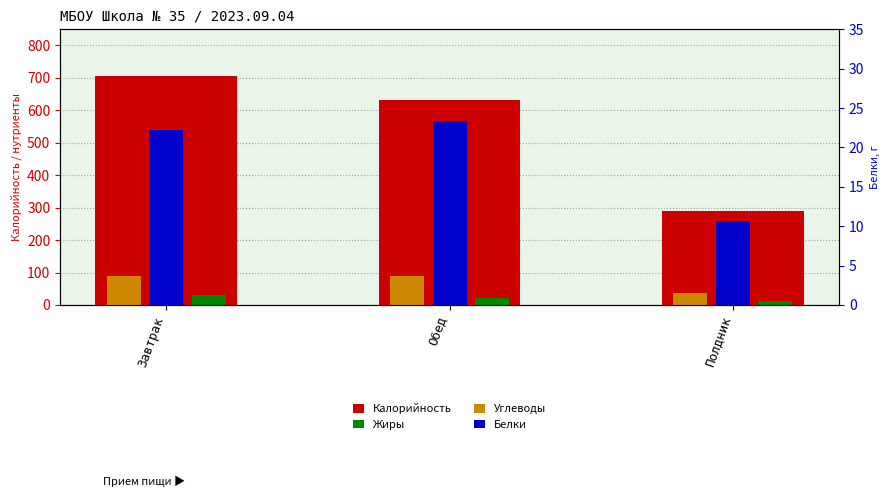

How many data points in Белки are less than 22?

1